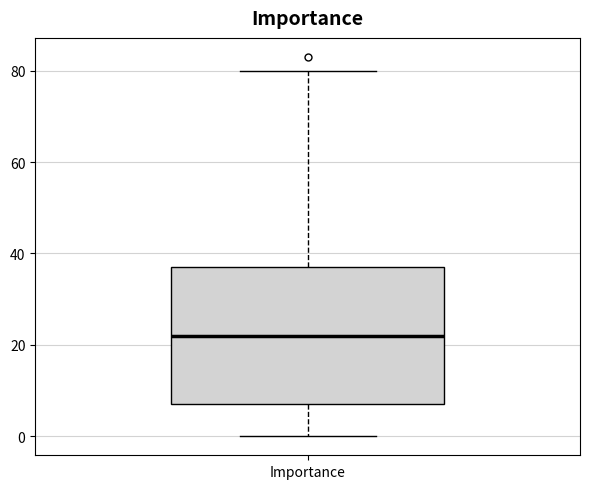

Read this box plot against the y-axis: the position of the median line, the range covered by the box, and the ends of both whiskers. The values are not printed on the chart, so give them approximately, as read against the axis.

median 22, box 8 to 38, whiskers 0 to 80